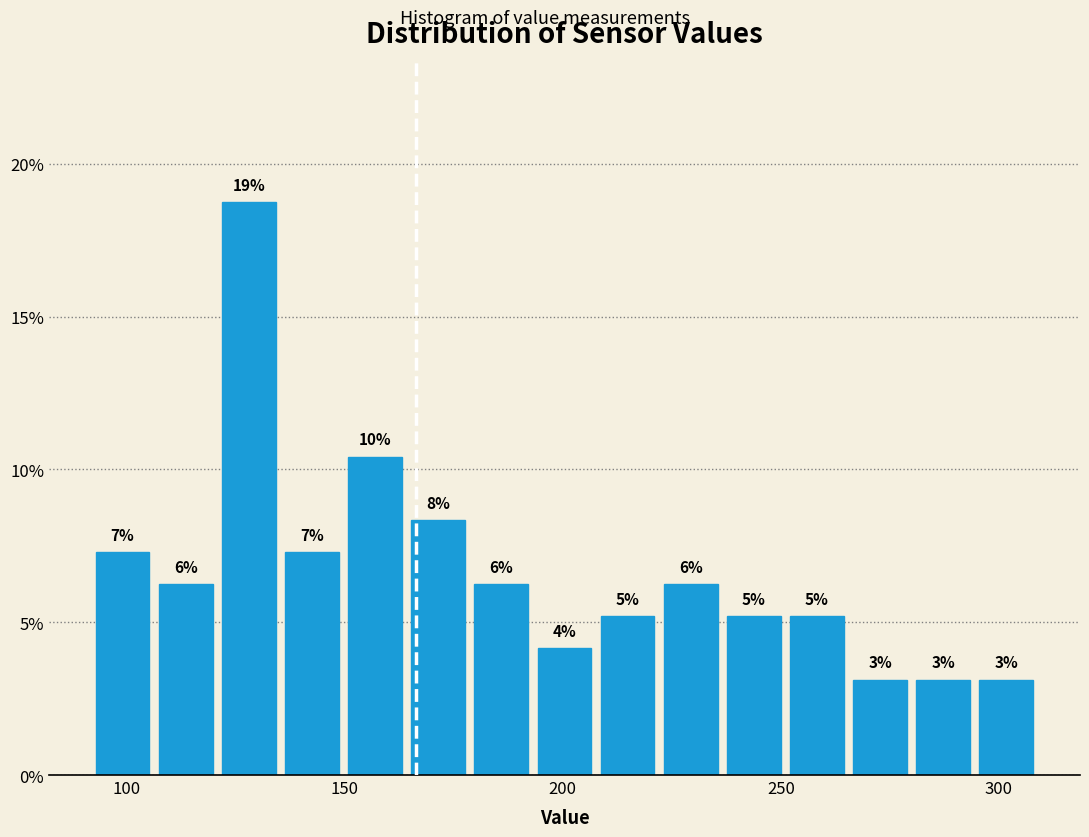

Read against the x-axis, roughly where is the centre of the tallest bar?

130